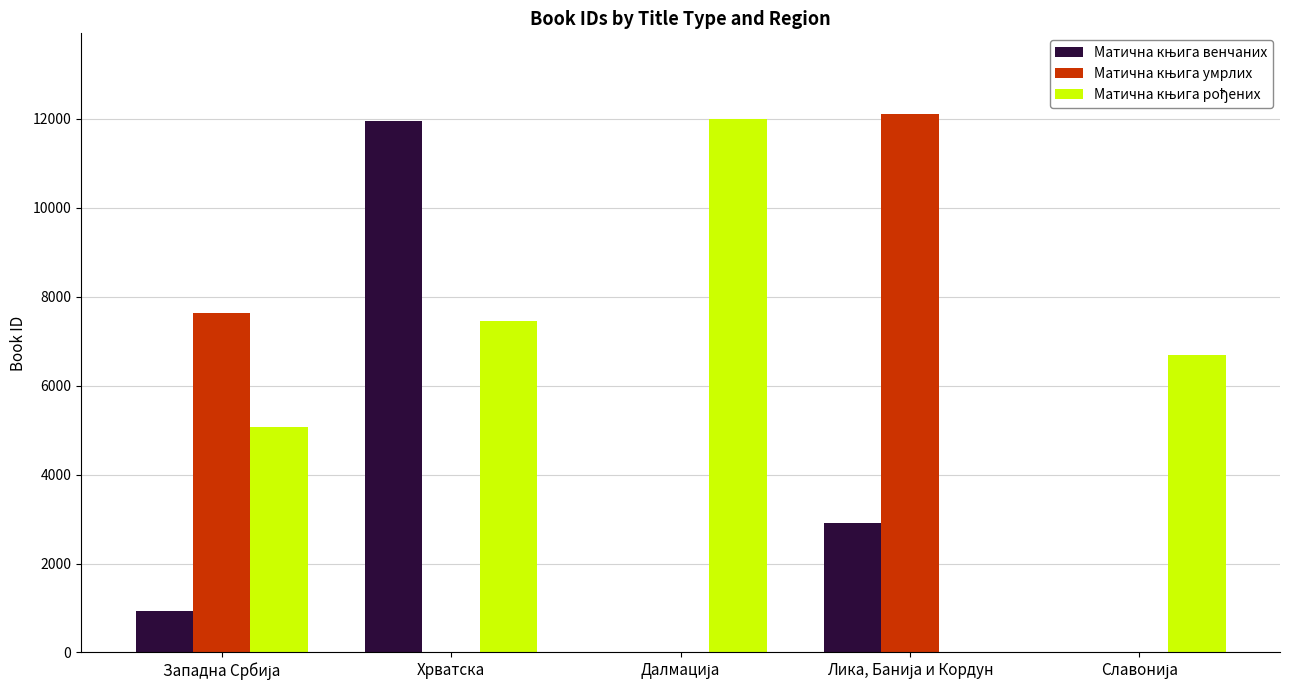

What is the total value across all series at Хрватска?

19408